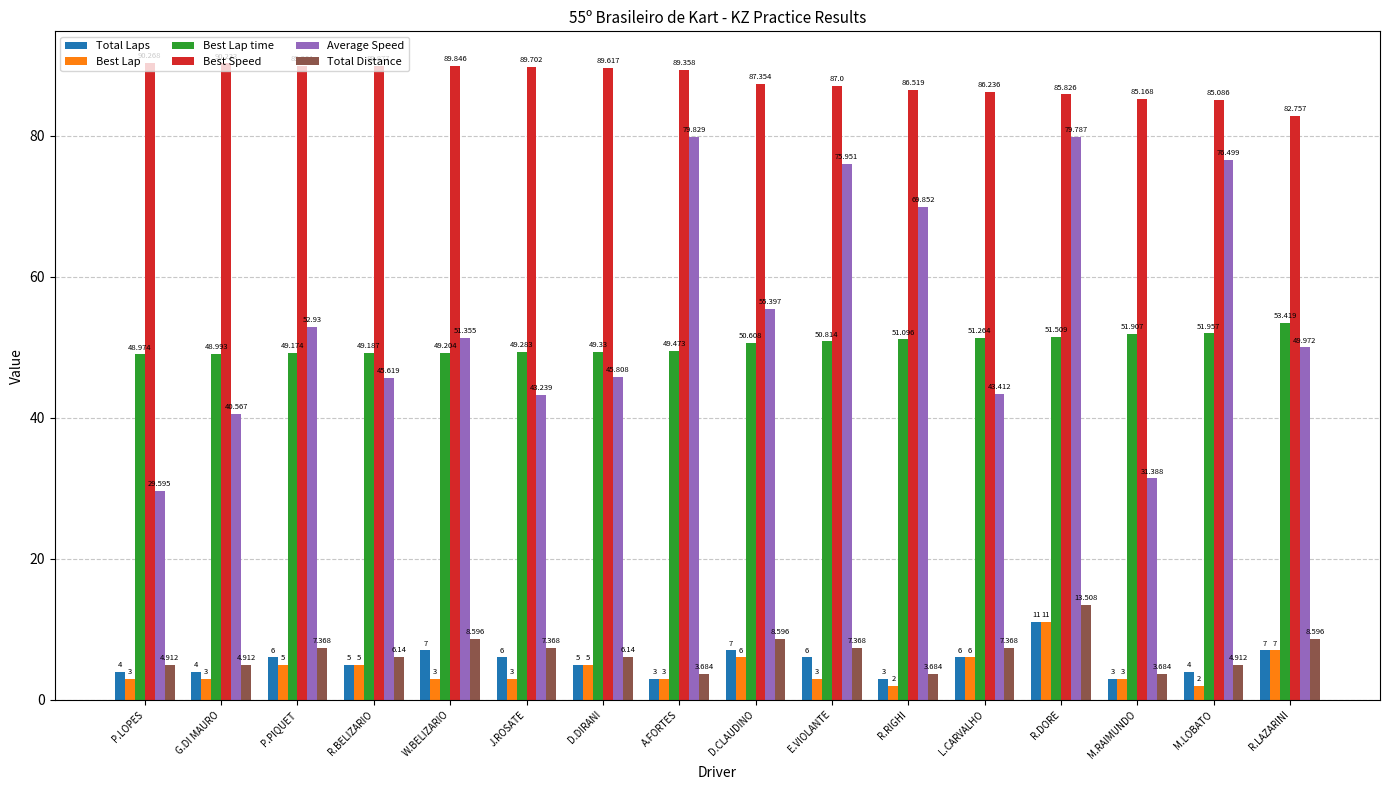

How many data points in Average Speed are less than 51?

8